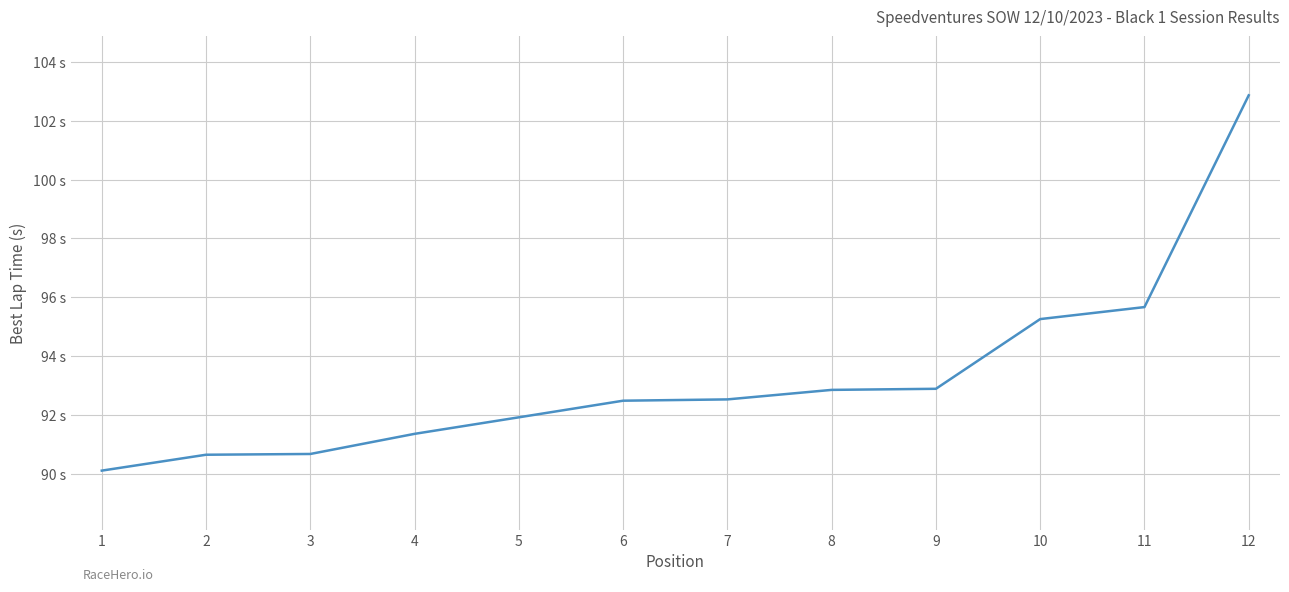

What is the sum of all values?

1119.3